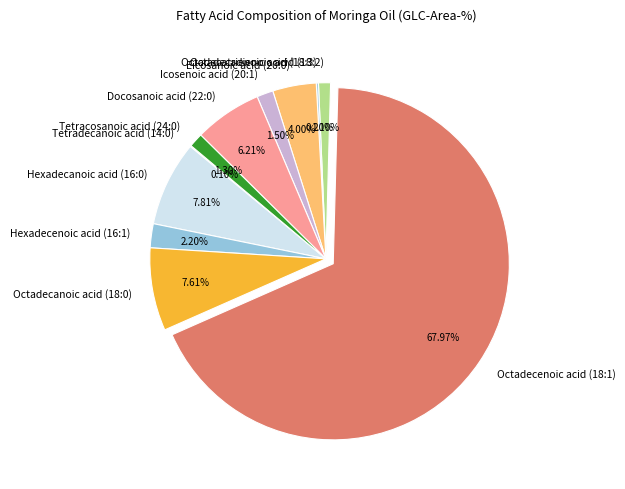

Does any single category account for the majority?

Yes